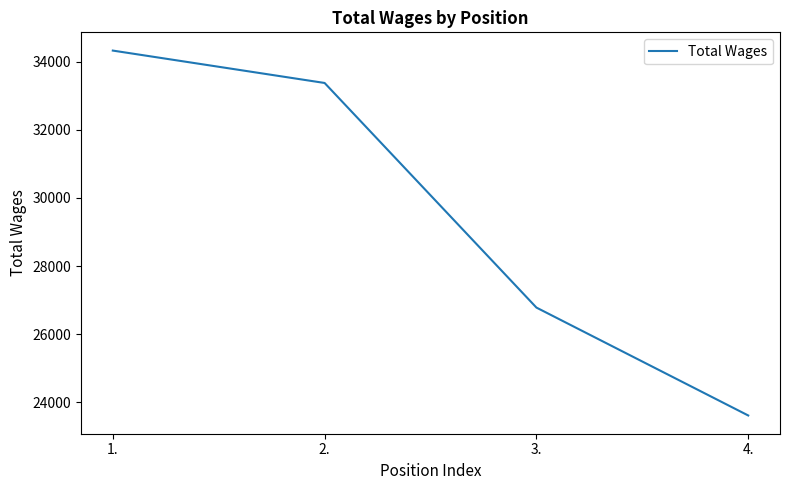

What is the average value?

29525